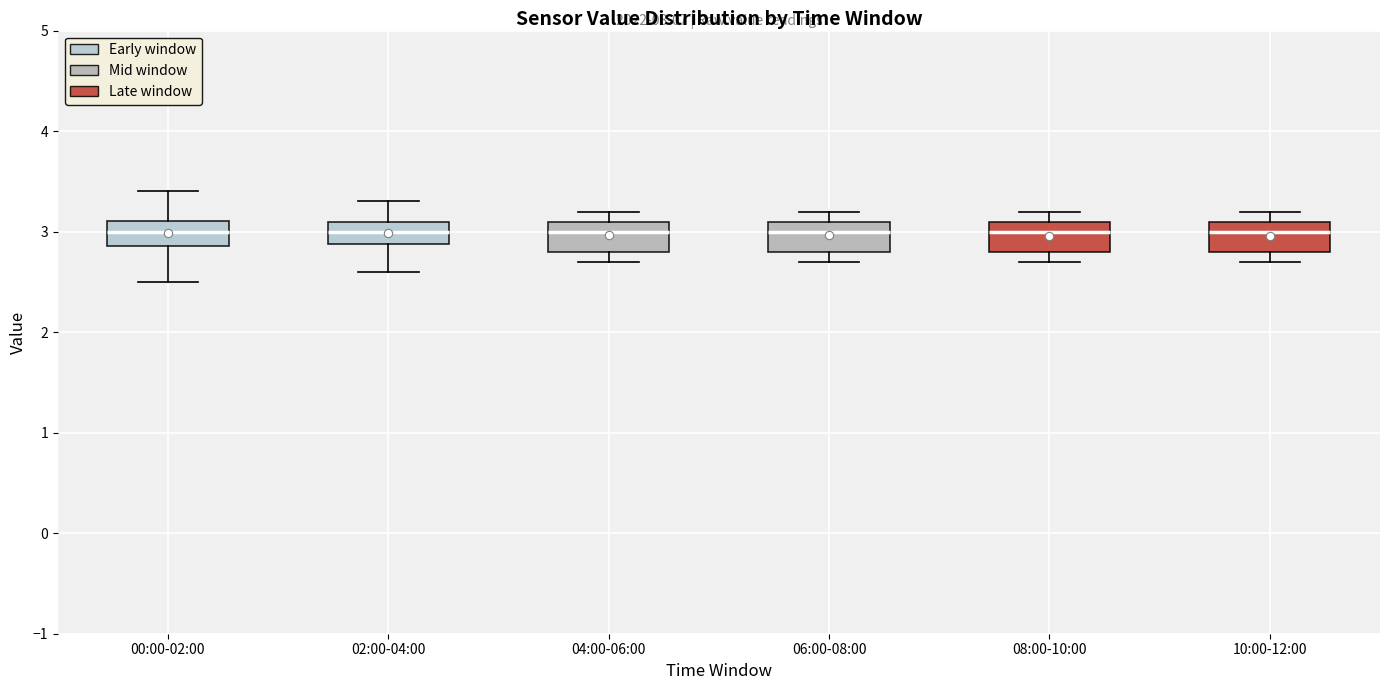

Reading left to right, transcribe this box plot: for each box, give where its median line is, the range the box spans, and where its two whiskers end, as read against the y-axis. The values are not printed on the chart, so give them approximately, as read against the axis.

00:00-02:00: median 3.0, box 2.9 to 3.1, whiskers 2.5 to 3.4
02:00-04:00: median 3.0, box 2.9 to 3.1, whiskers 2.6 to 3.3
04:00-06:00: median 3.0, box 2.8 to 3.1, whiskers 2.7 to 3.2
06:00-08:00: median 3.0, box 2.8 to 3.1, whiskers 2.7 to 3.2
08:00-10:00: median 3.0, box 2.8 to 3.1, whiskers 2.7 to 3.2
10:00-12:00: median 3.0, box 2.8 to 3.1, whiskers 2.7 to 3.2